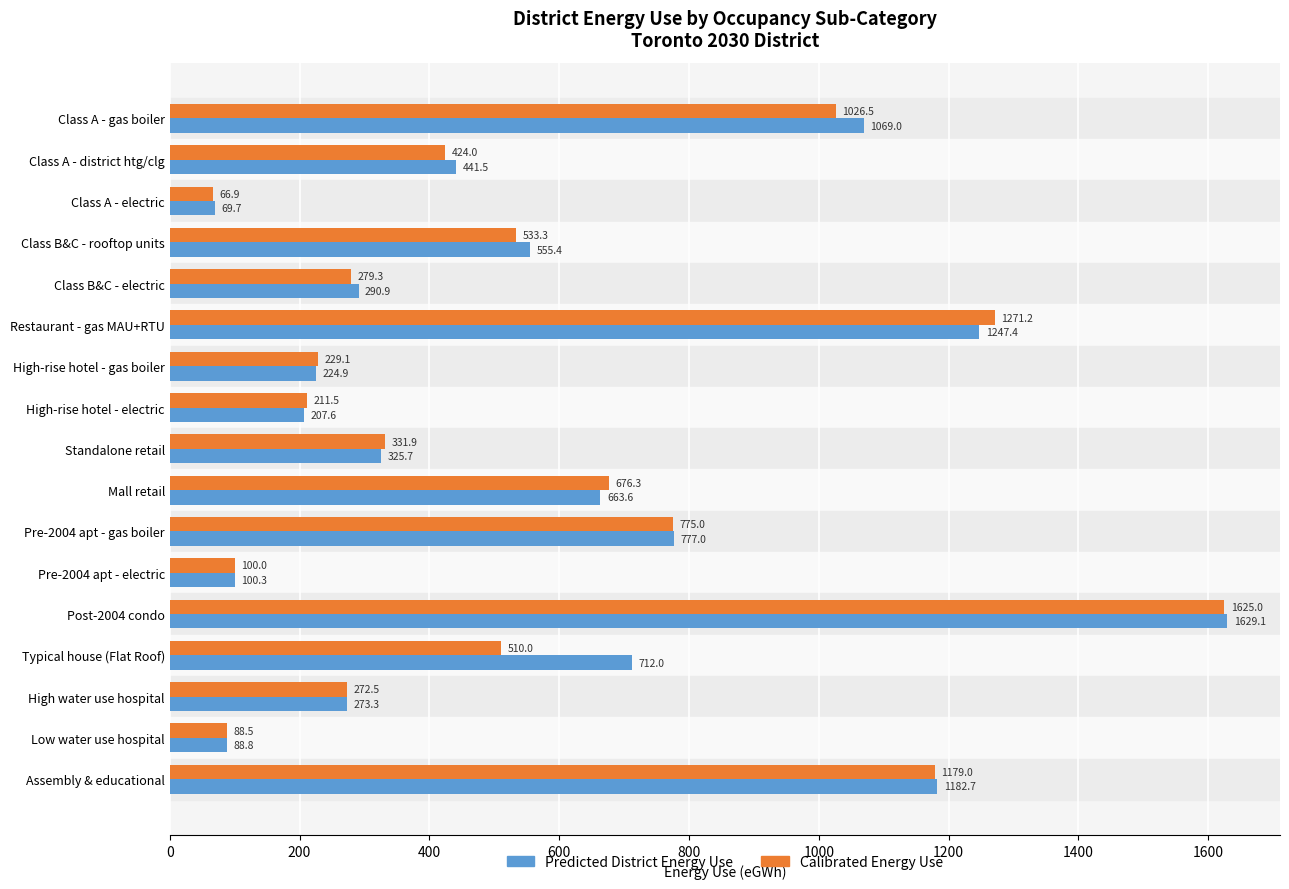

What is the total value across all series at Standalone retail?

657.6